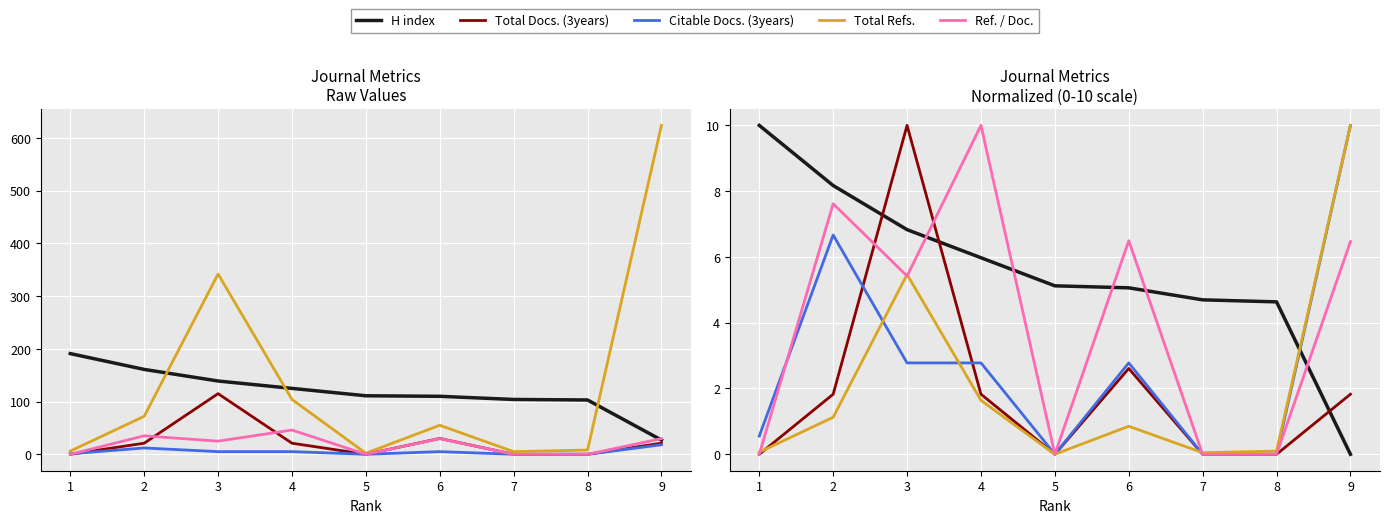

True or false: Total Refs. has more than 2 points higher than both neighbors.

False